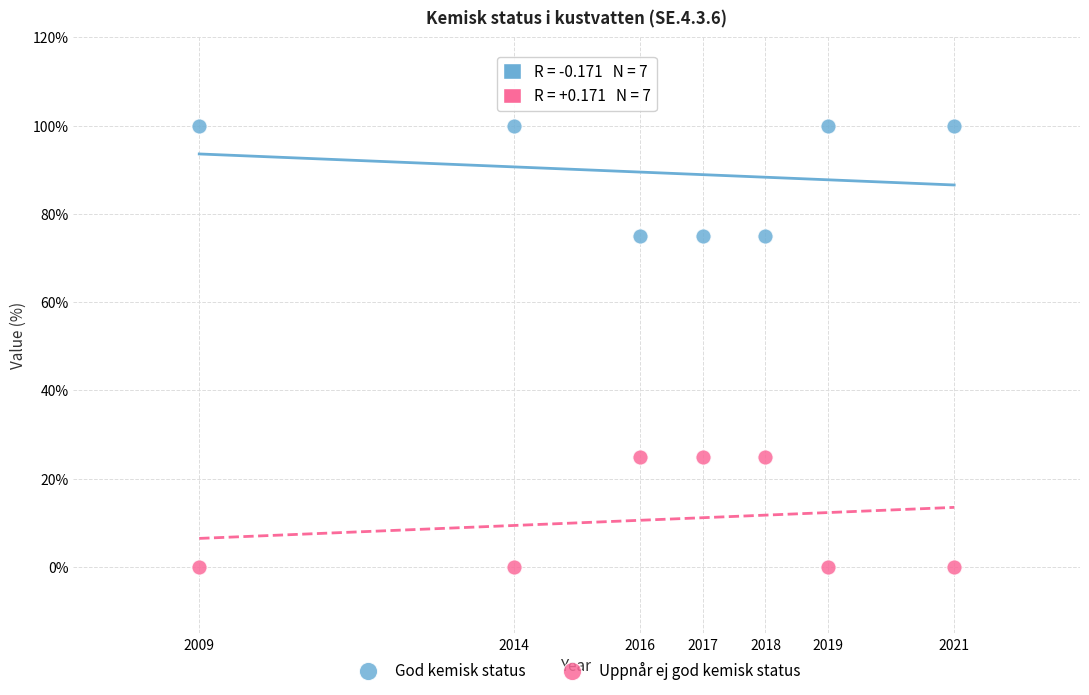

Across all data points, what is the range of Y values (max minus min)?

100